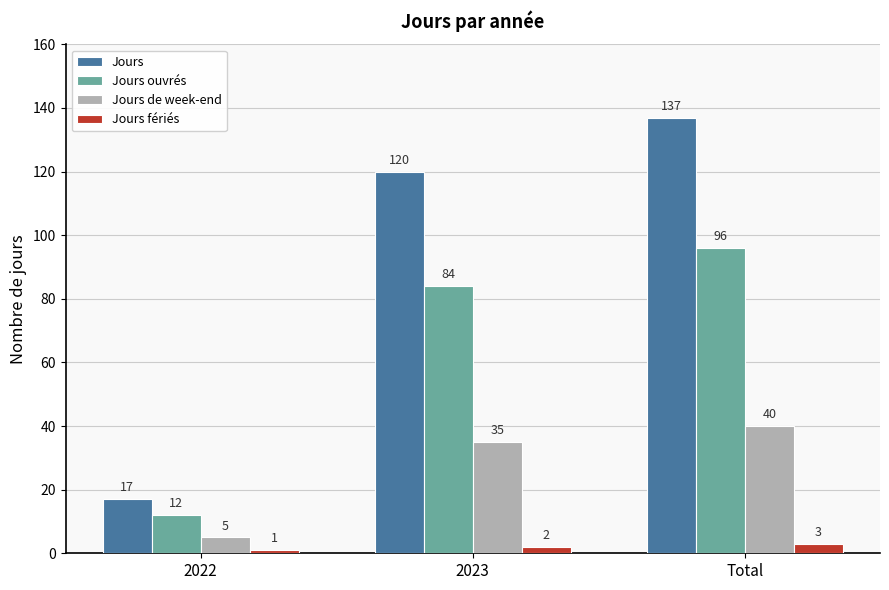

How many bars are there in each group?

4